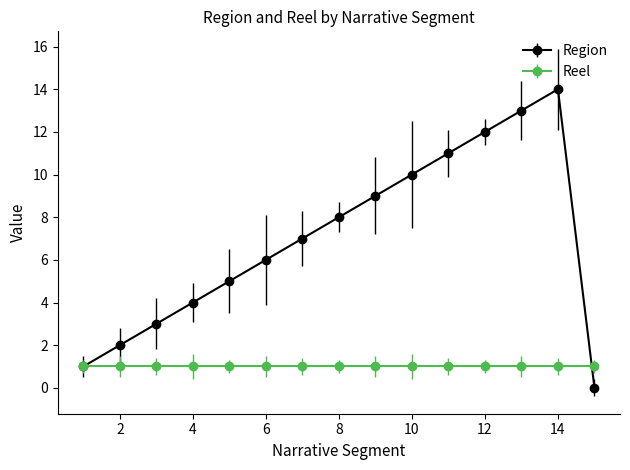

Rank the series by their maximum value, from highest to lowest.

Region, Reel